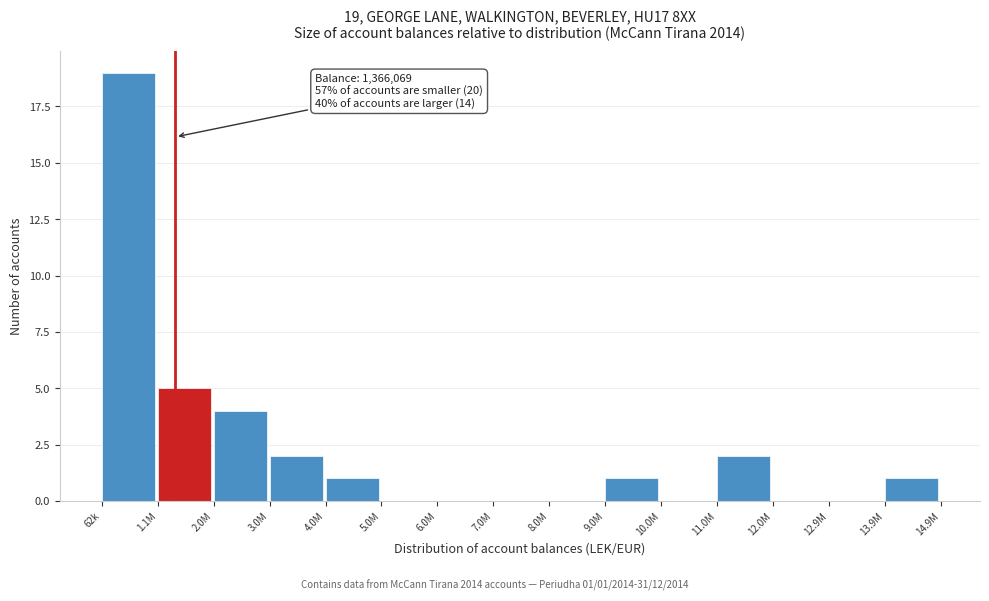

Reading left to right, what are all the values shown in this chart?

62k=19	1.1M=5	2.0M=4	3.0M=2	4.0M=1	5.0M=0	6.0M=0	7.0M=0	8.0M=0	9.0M=1	10.0M=0	11.0M=2	12.0M=0	12.9M=0	13.9M=1